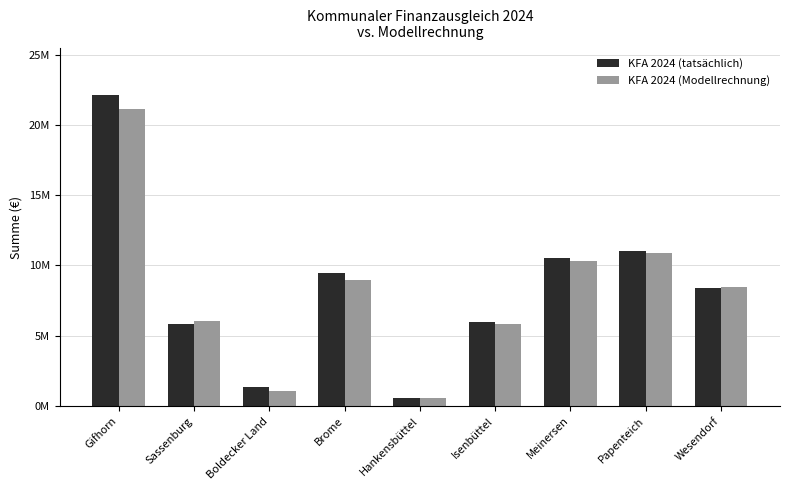

What is the label of the 9th bar from the left?

Wesendorf